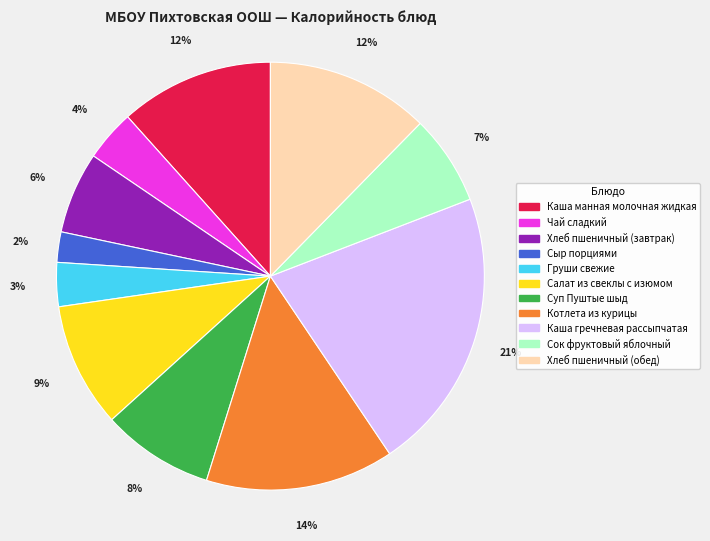

Which slice is the largest?

Каша гречневая рассыпчатая